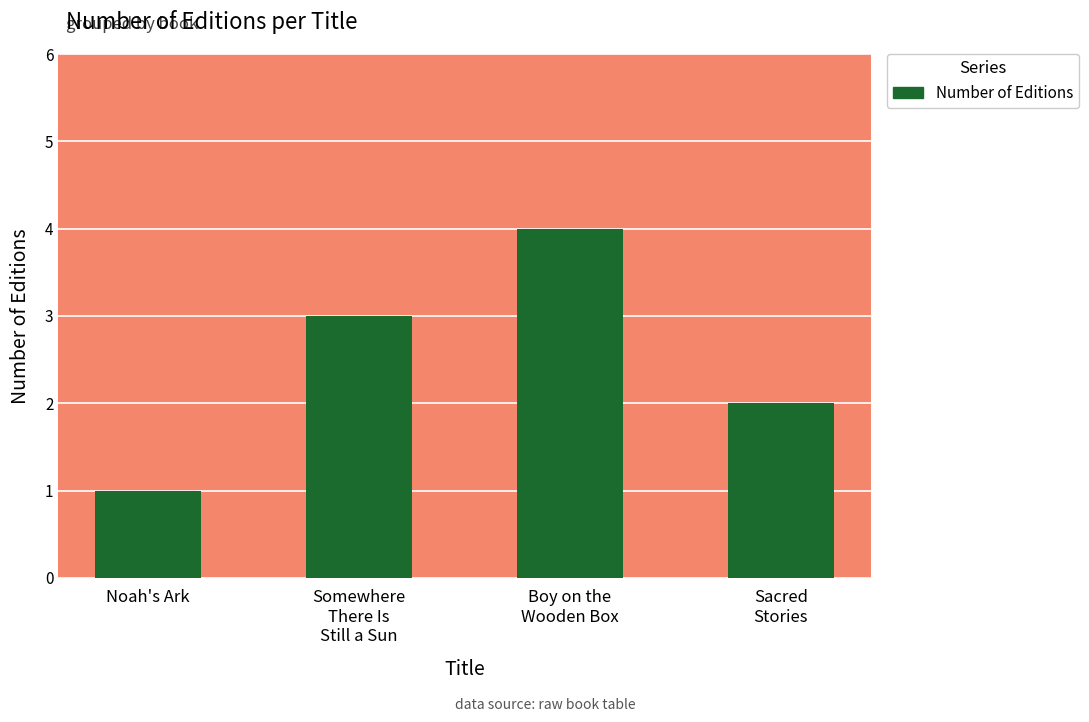

What position from the right is Sacred
Stories?

1